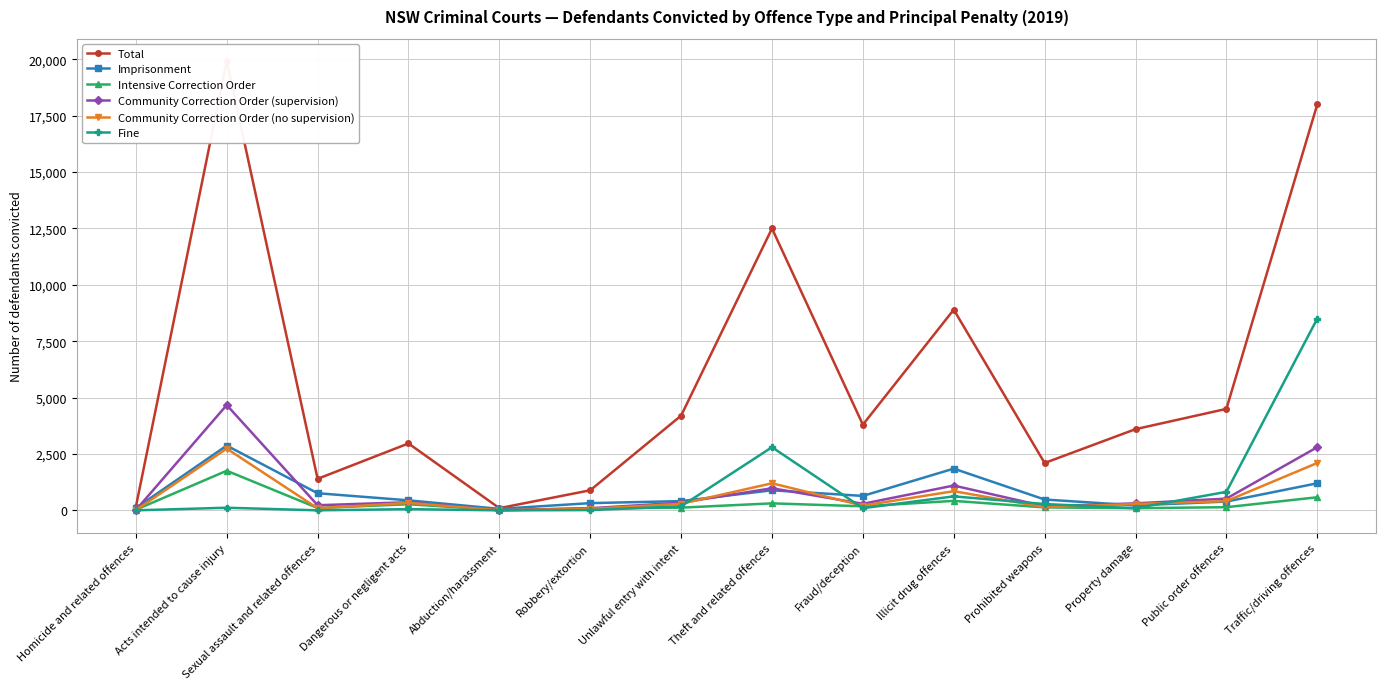

Count the number of data series in this chart.

6